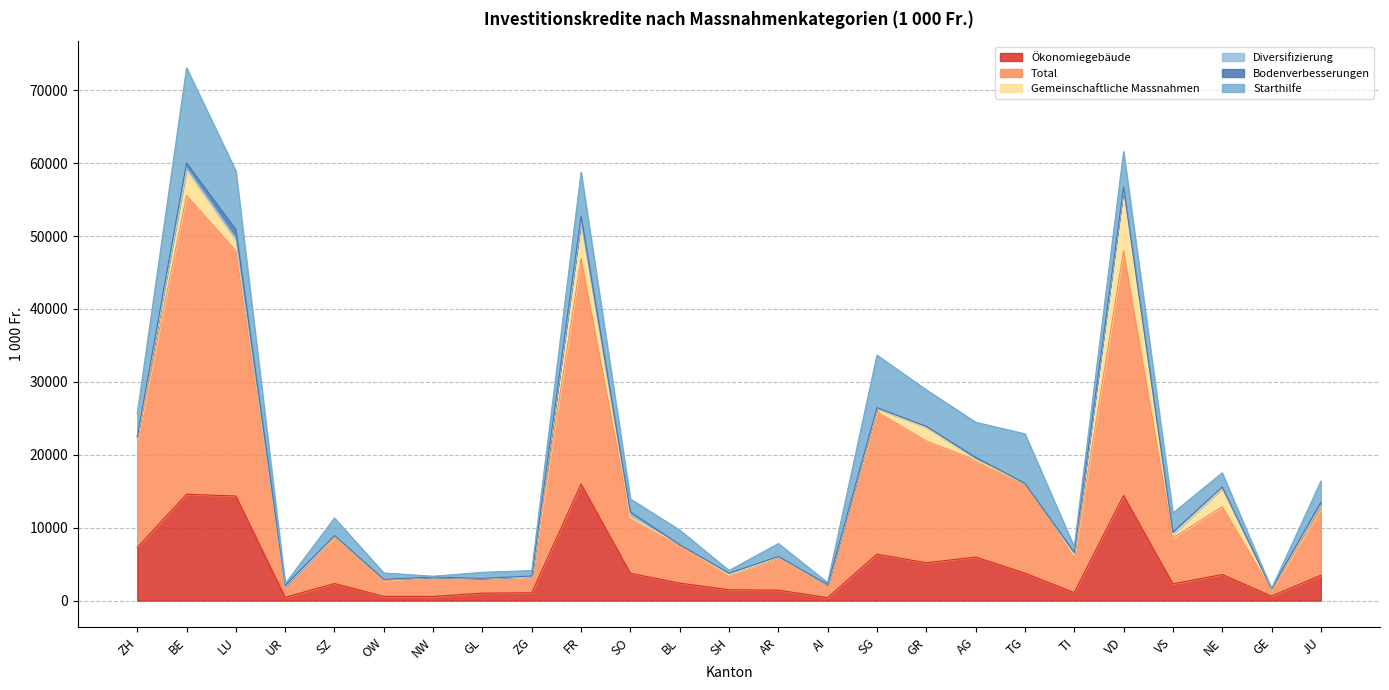

At which category is the sum across all series the highest?

BE